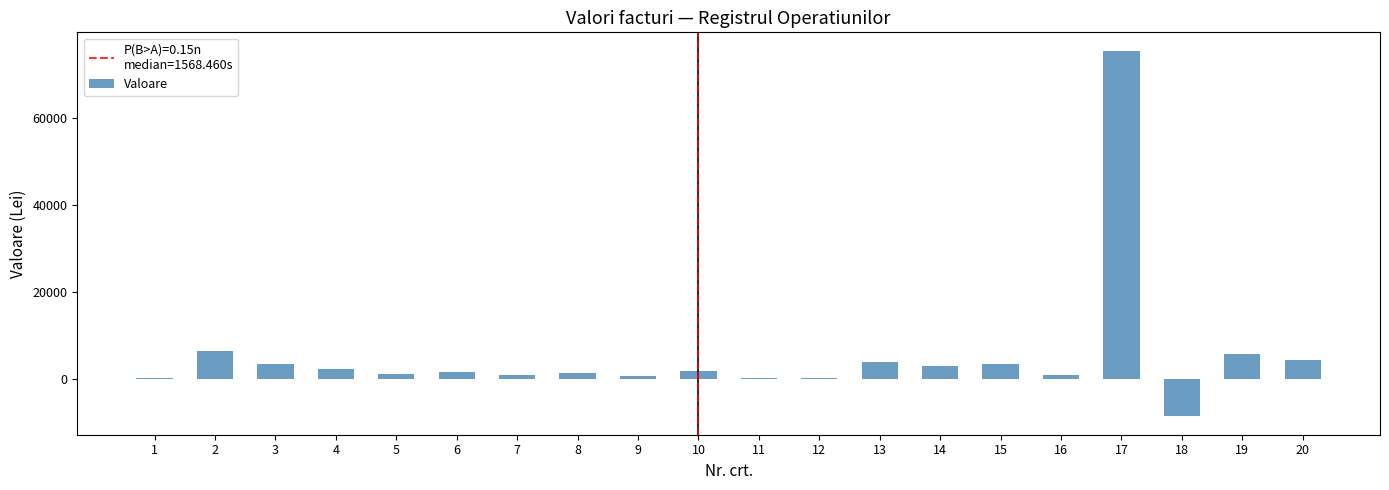

How many values exceed 1690?

10